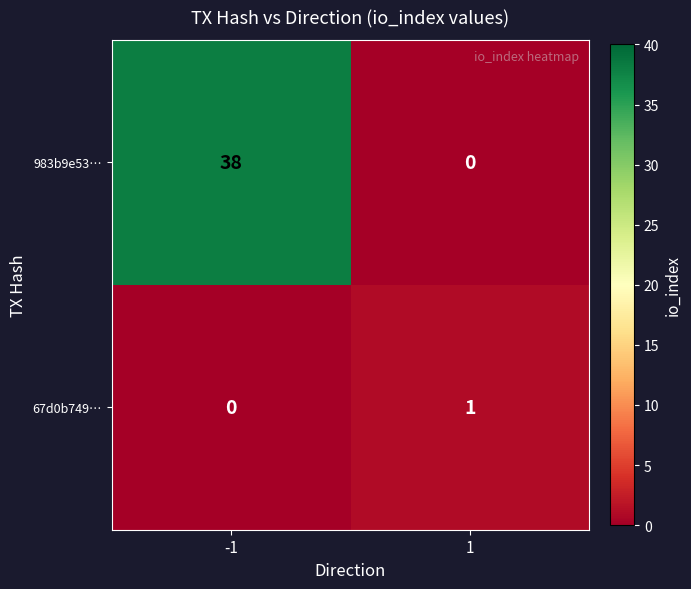

What is the difference between the highest and lowest values at -1?

38